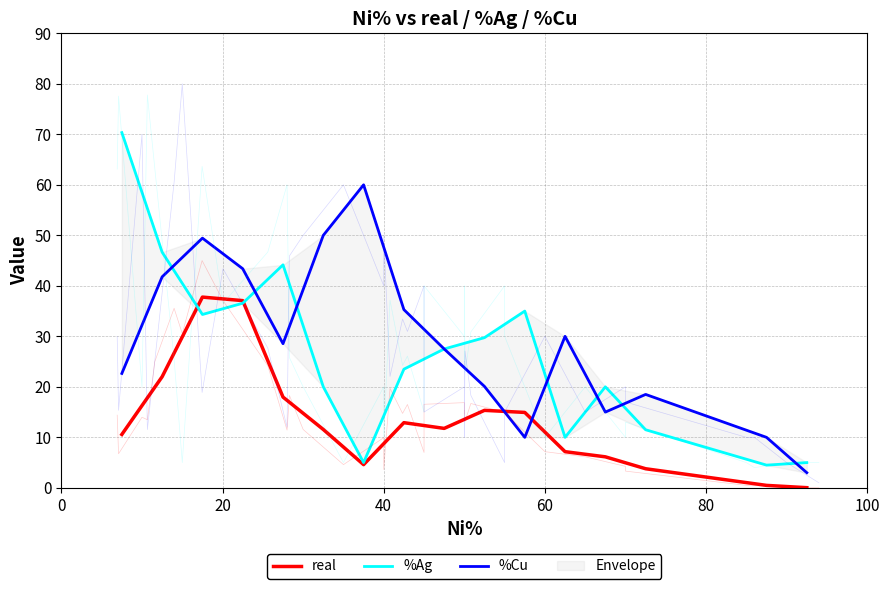

What is the value of the %Ag point at the 14th from the left?

11.5